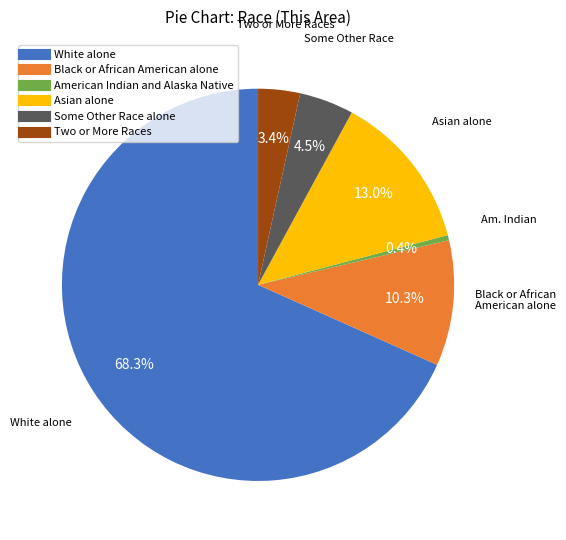

Is there any slice that represents more than half of the pie?

Yes